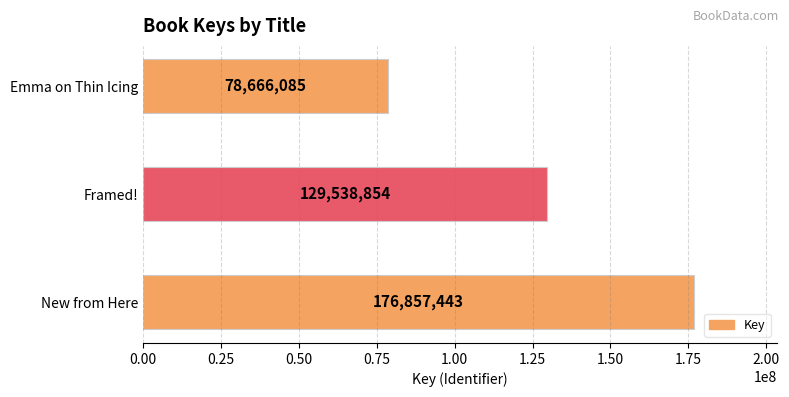

Are the bars horizontal?

Yes